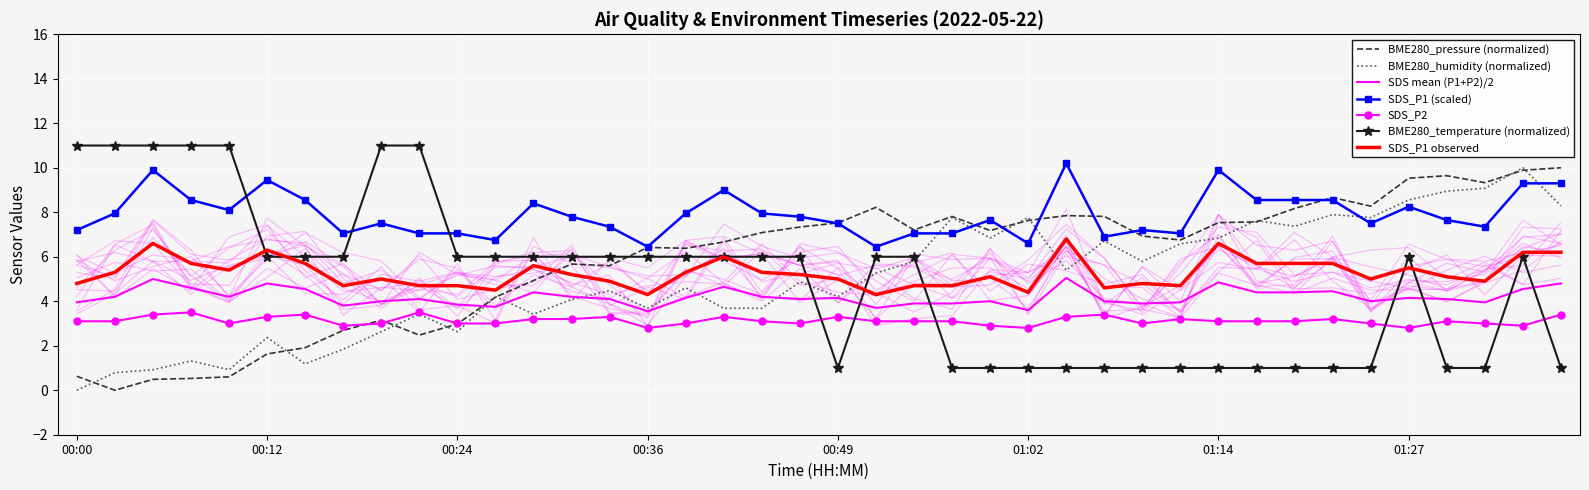

At which category does BME280_humidity reach its first local peak?

00:07